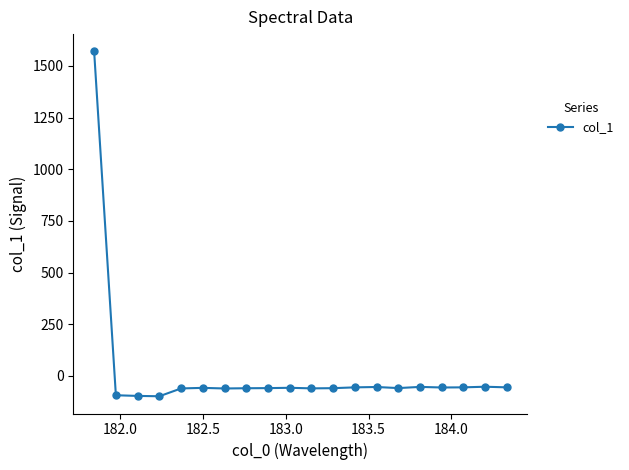

What is the value of the 10th point from the left?

-57.6